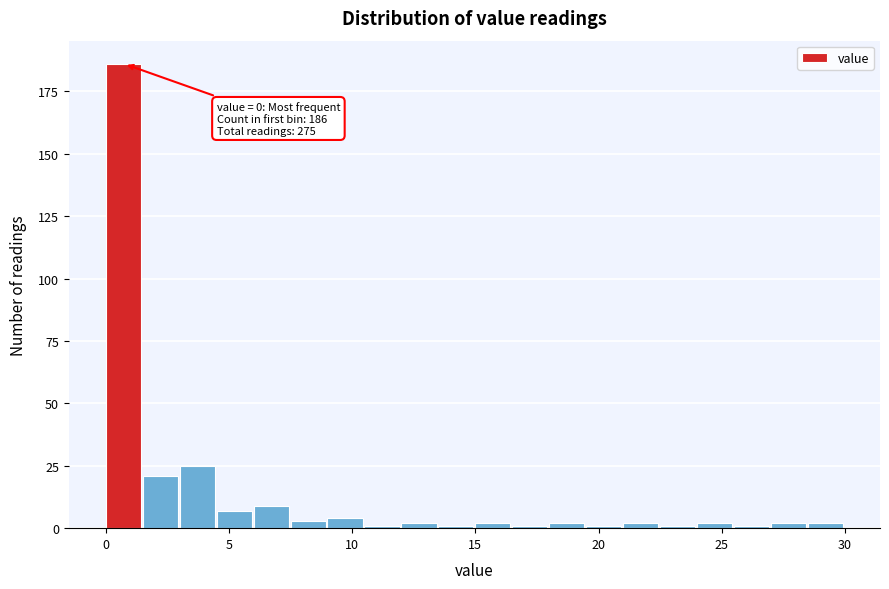

Around what value on the x-axis is the tallest bar? Give the approximate position of its centre, as read against the axis.

0.5